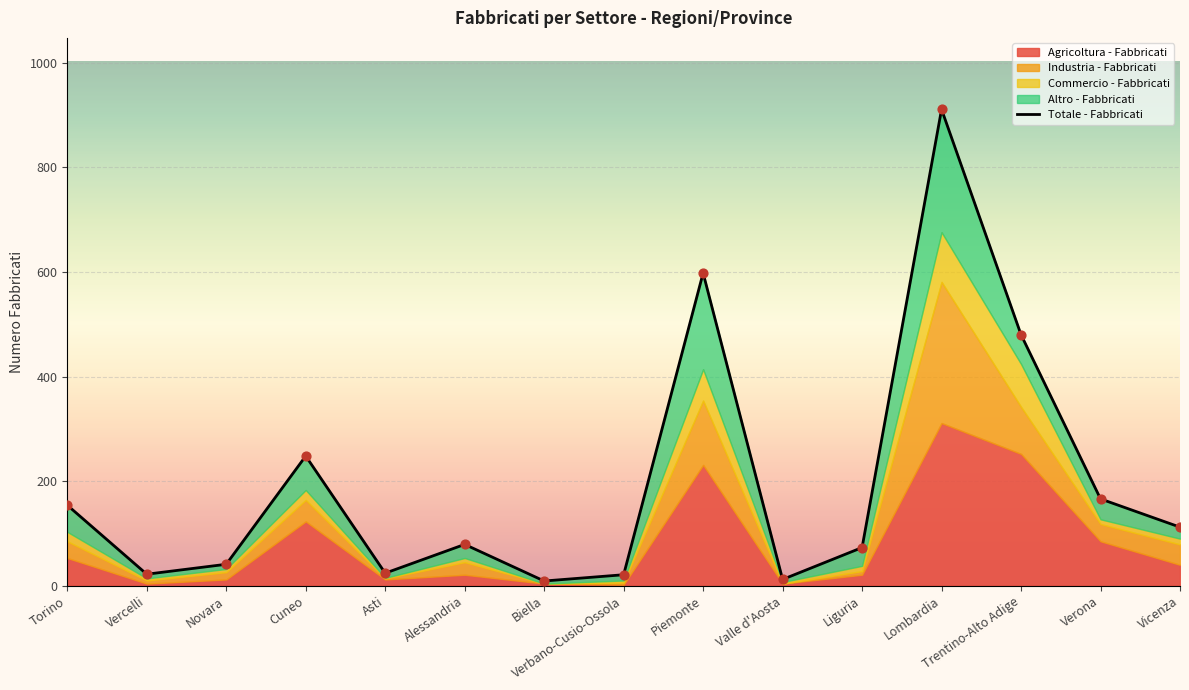

Which has a higher value, Piemonte or Novara?

Piemonte